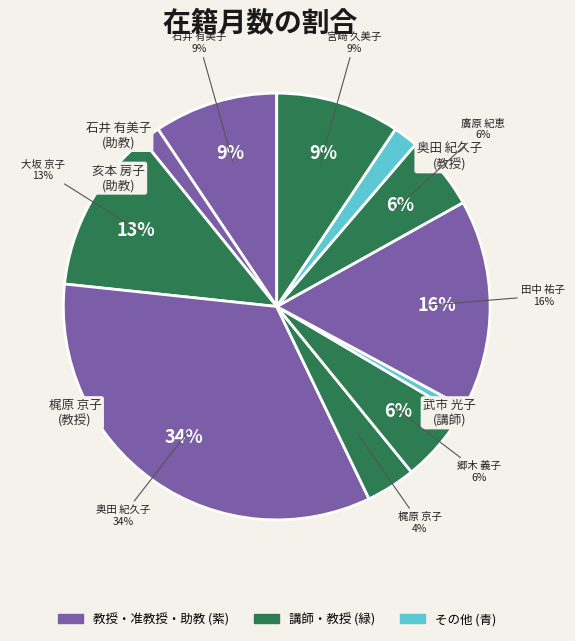

Is there a majority slice in this chart?

No